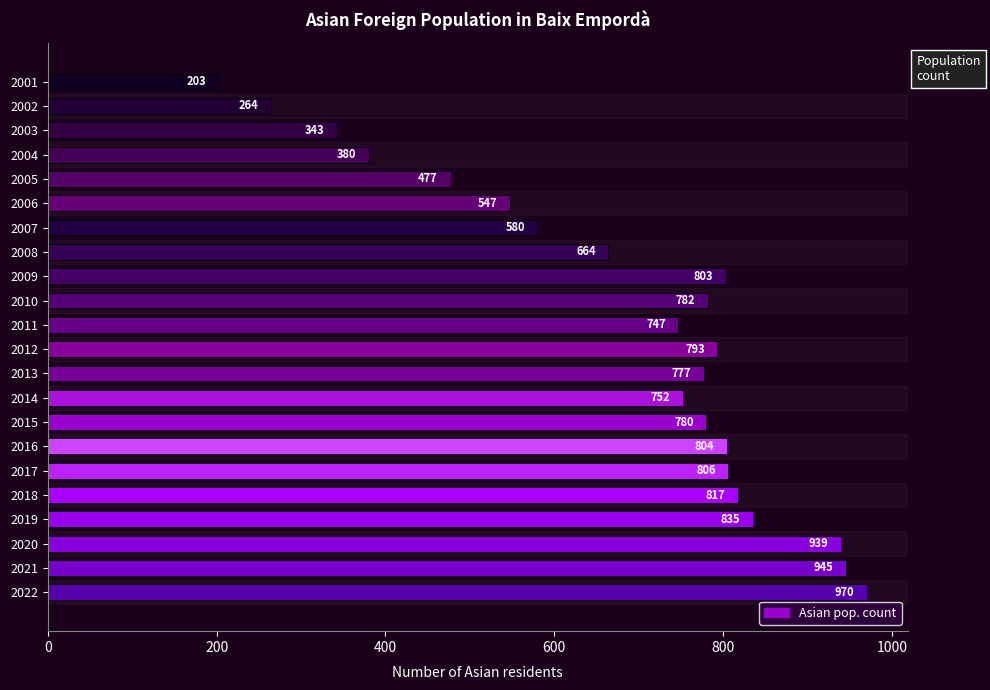

Rank the categories by value from lowest to highest.

2001, 2002, 2003, 2004, 2005, 2006, 2007, 2008, 2011, 2014, 2013, 2015, 2010, 2012, 2009, 2016, 2017, 2018, 2019, 2020, 2021, 2022